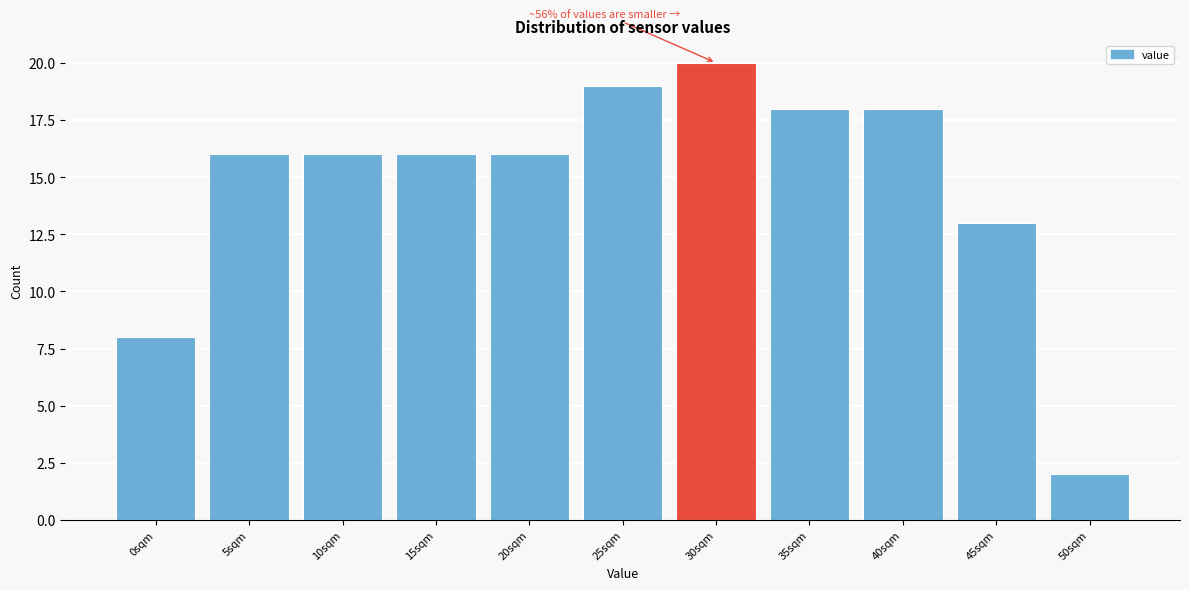

Reading right to left, list all the values displayed in this chart.

2	13	18	18	20	19	16	16	16	16	8